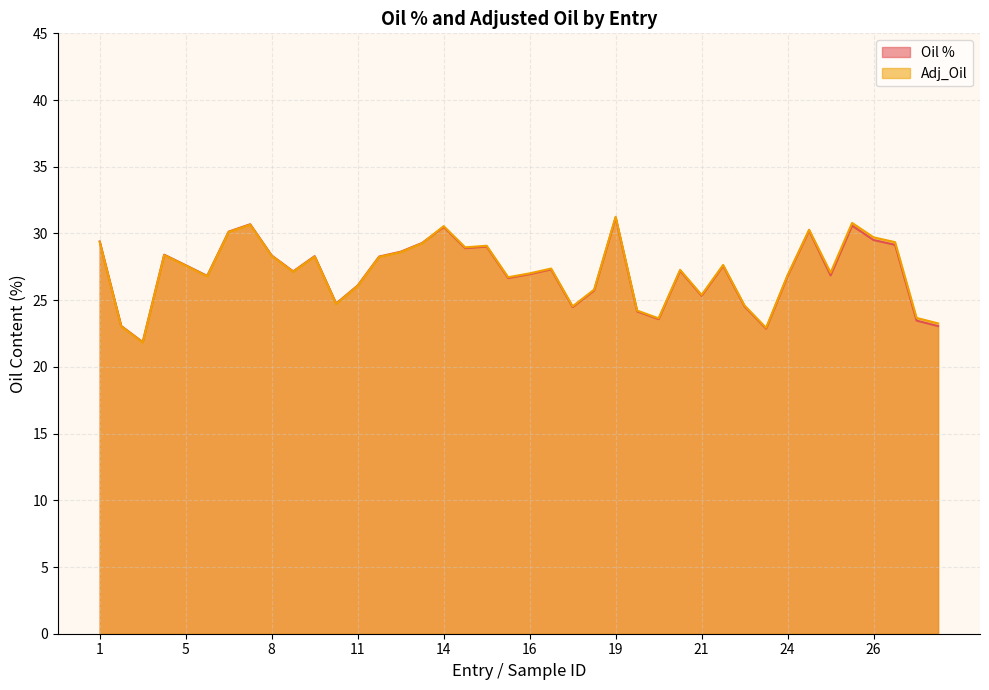

True or false: Adj_Oil and Oil % cross at least once.

True